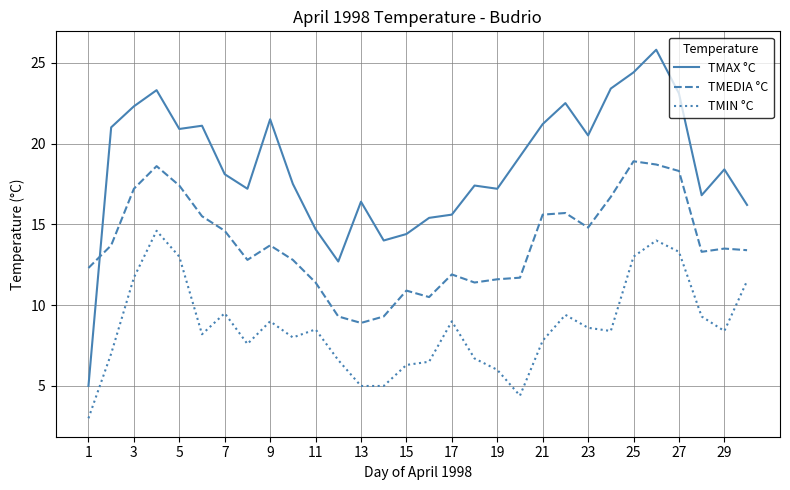

In TMEDIA °C, how many points are higher than both neighbors (excluding endpoints)?

7